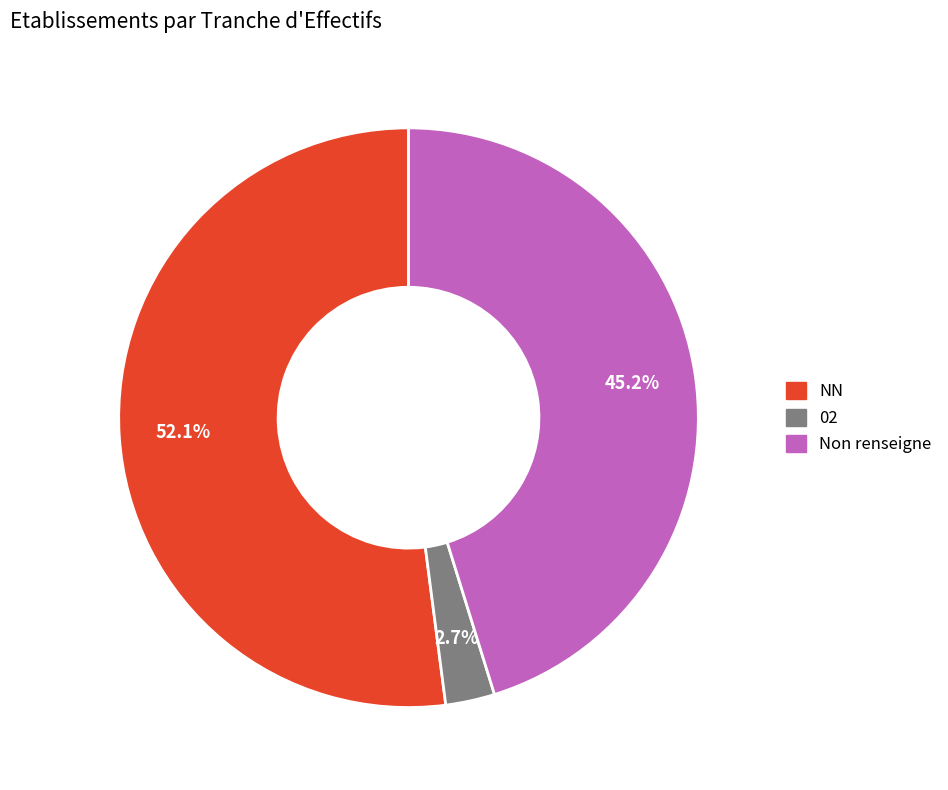

Count the number of slices in the pie.

3